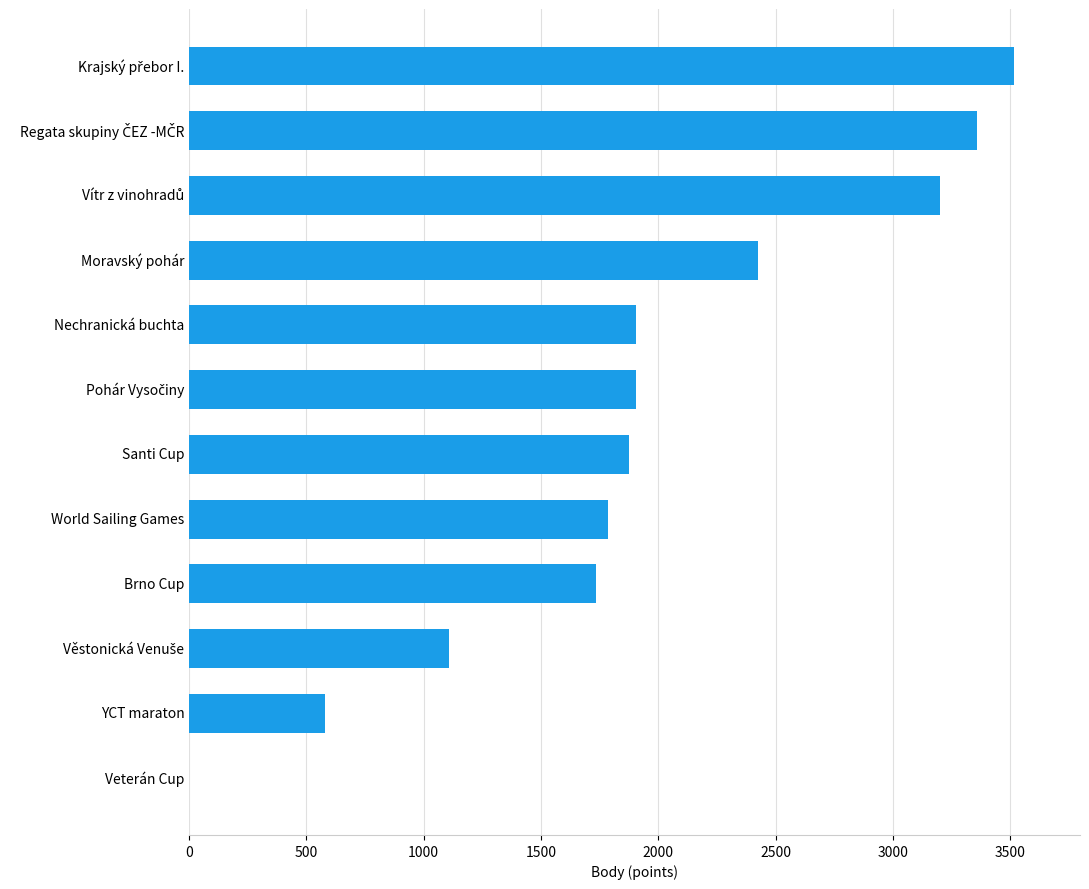

What is the sum of the values at Veterán Cup and World Sailing Games?

1785